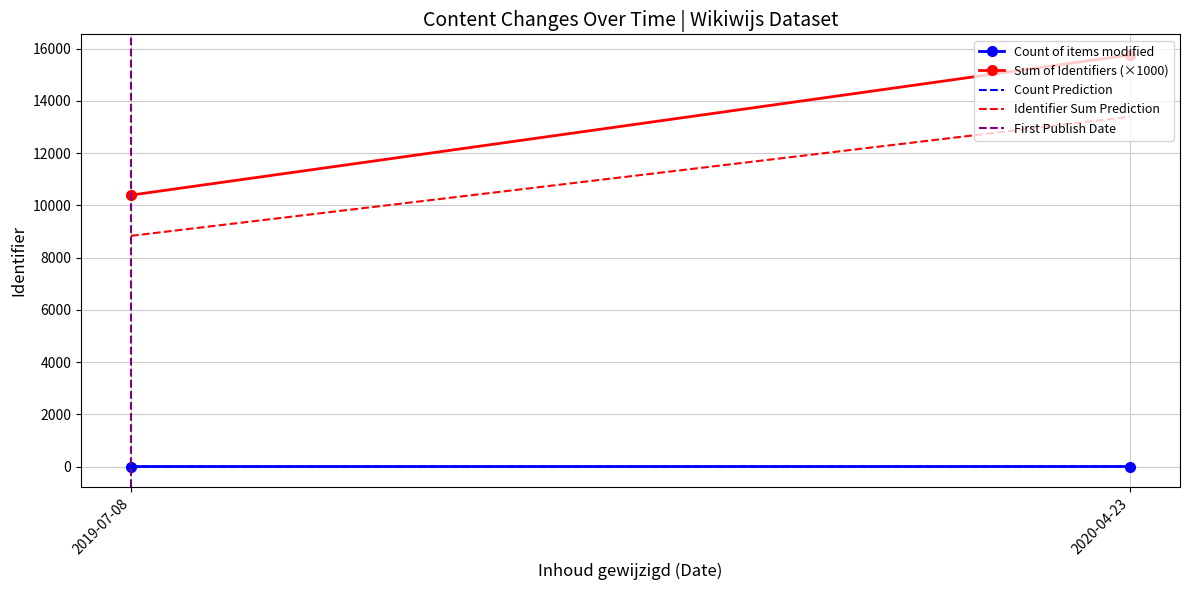

What value does the Count Prediction series have at 2019-07-08?

1.7